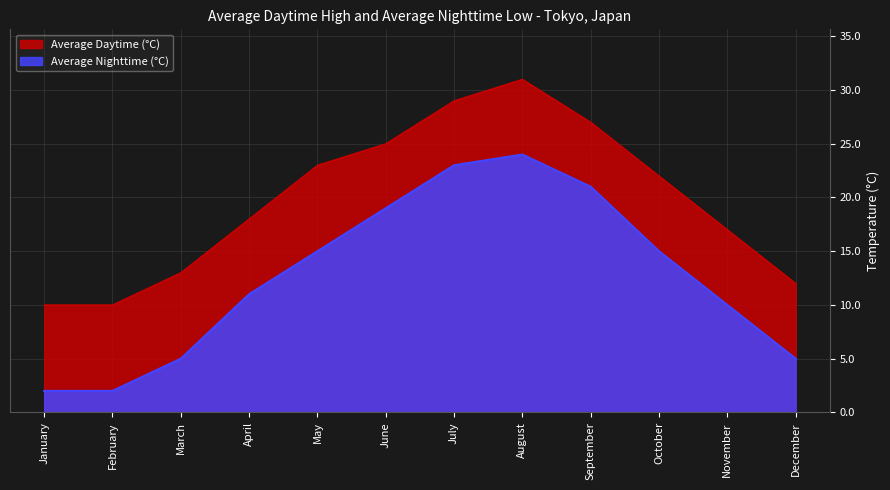

True or false: Average Nighttime (°C) and Average Daytime (°C) intersect in this chart.

False